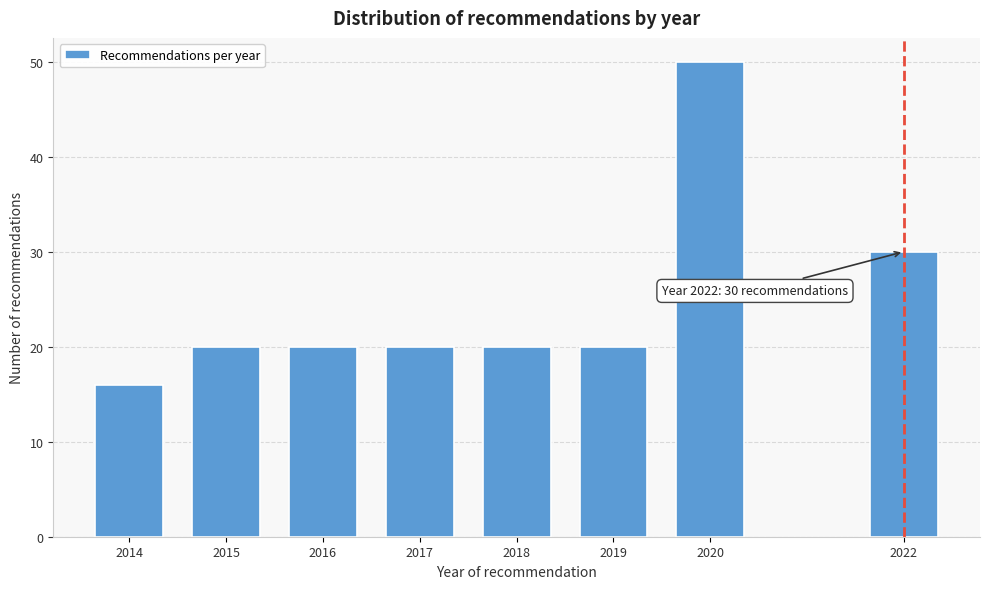

Reading left to right, what are all the values shown in this chart?

2014=16	2015=20	2016=20	2017=20	2018=20	2019=20	2020=50	2022=30